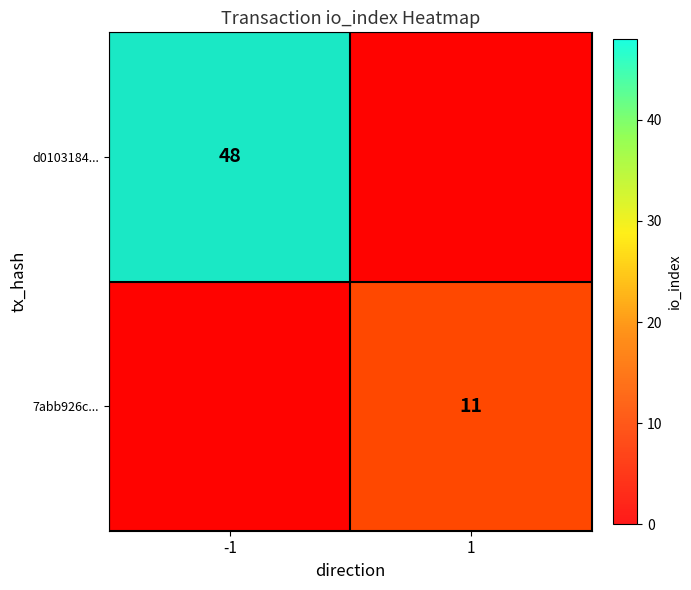

What is the total value across all series at -1?

48